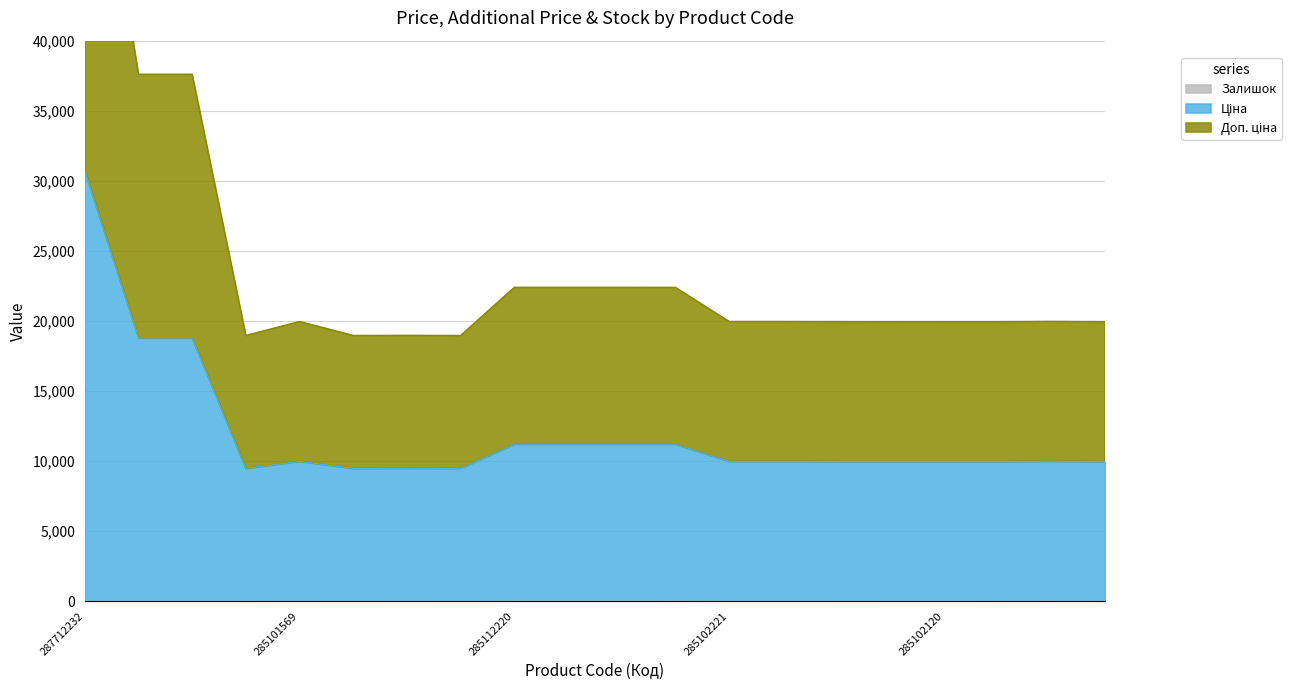

What is the total value across all series at 285101916?

29973.0